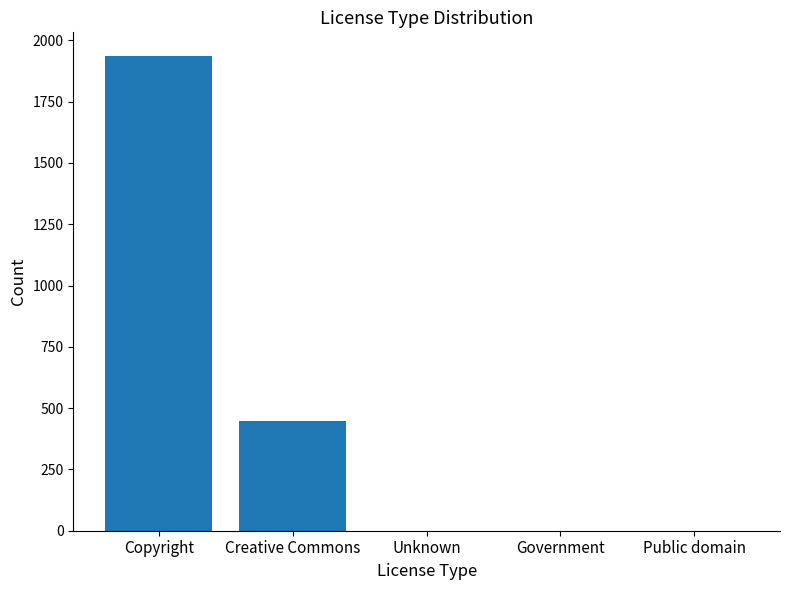

What is the difference between the values at Copyright and Public domain?

1936